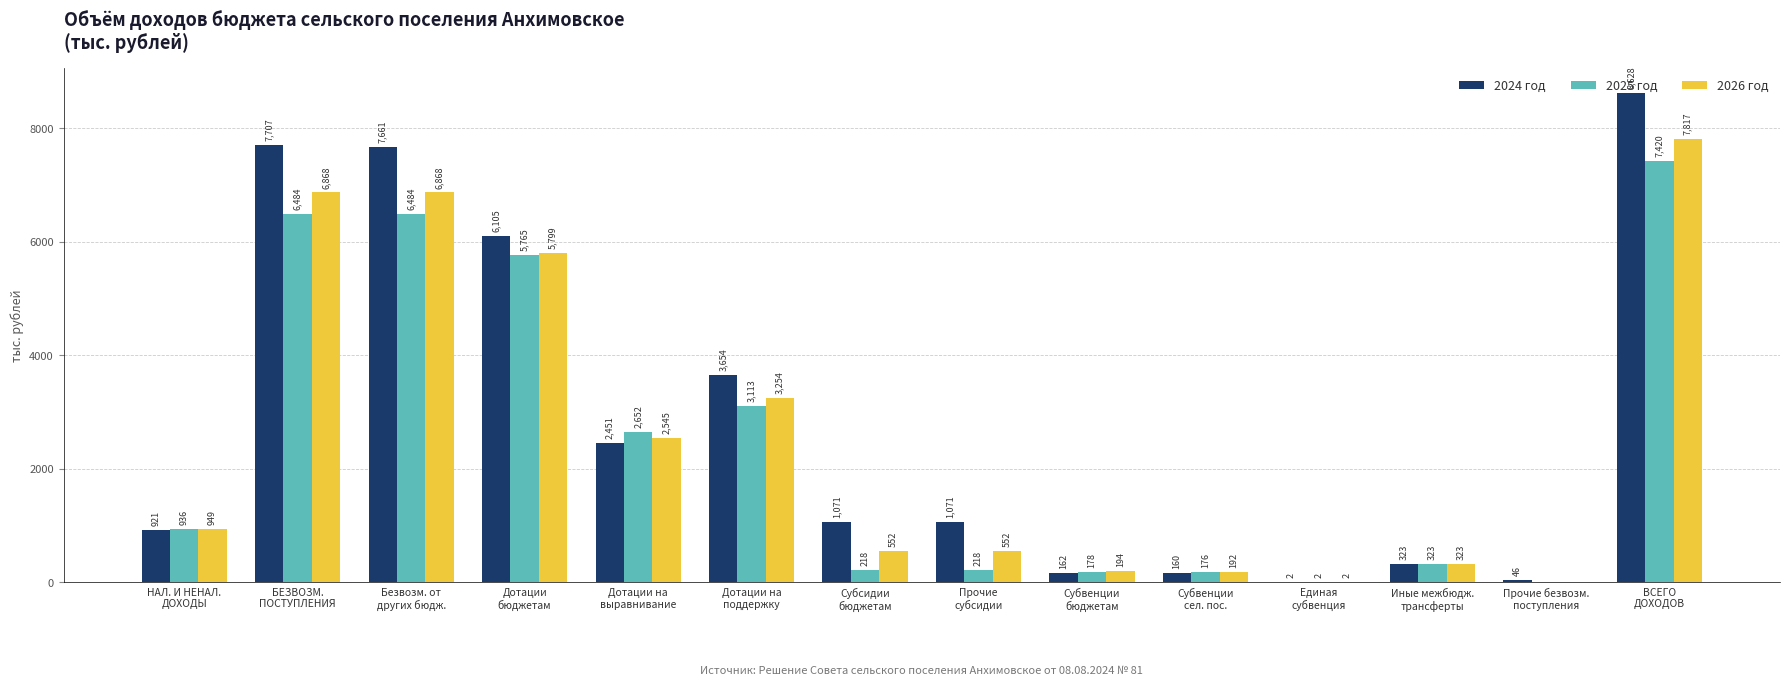

What is the maximum value shown in the chart?

8628.4